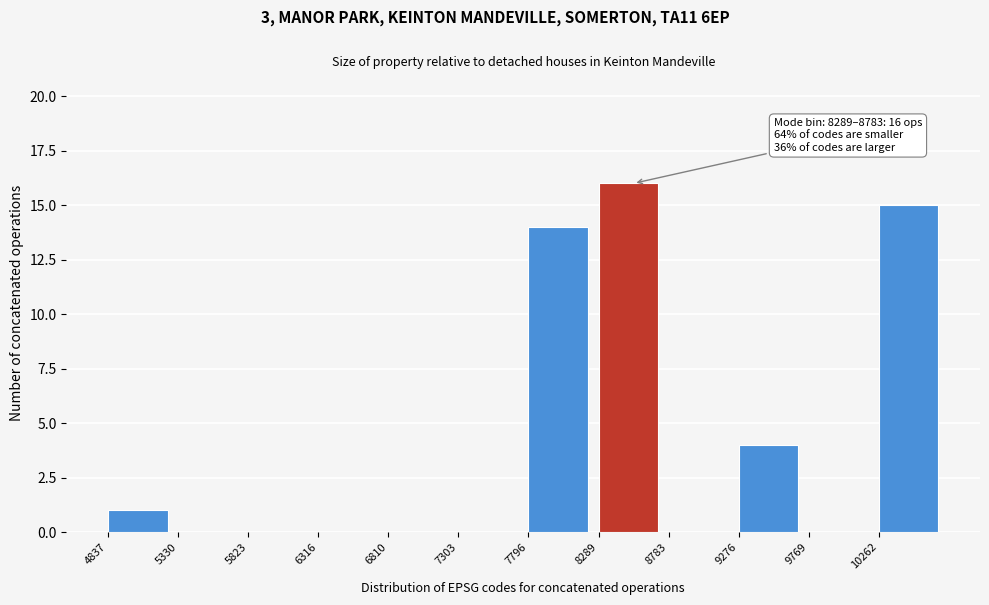

Over which range of the x-axis is the bar tallest?

8300 to 8800